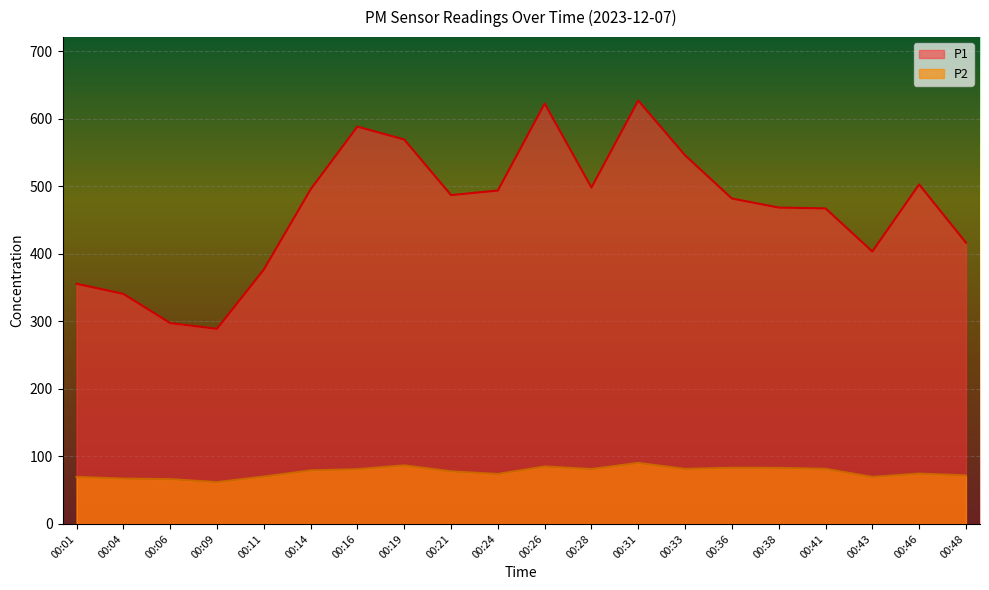

In P1, how many points are lower than both neighbors (excluding endpoints)?

4